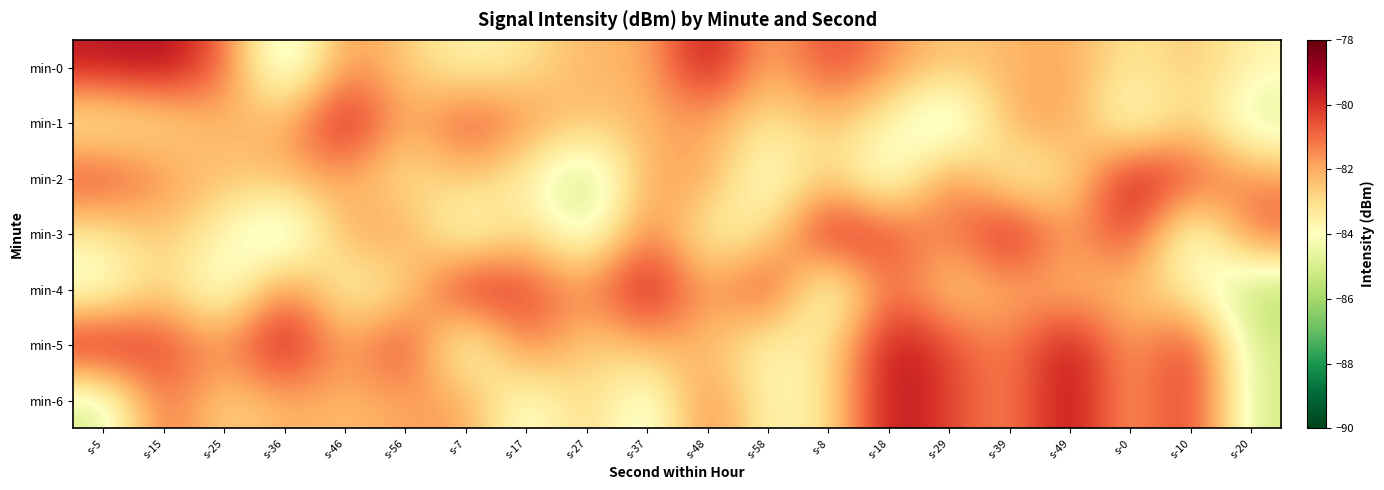

Reading left to right, extract all data points from this chart.

min-0: s-5=-79.5	s-15=-79.1	s-25=-80.8	s-36=-85.7	s-46=-81.5	s-56=-82.6	s-7=-83.8	s-17=-83.2	s-27=-82.1	s-37=-82.2	s-48=-79.0	s-58=-82.4	s-8=-80.2	s-18=-81.5	s-29=-82.5	s-39=-82.2	s-49=-81.8	s-0=-83.4	s-10=-82.4	s-20=-83.7
min-1: s-5=-83.8	s-15=-83.2	s-25=-82.1	s-36=-82.2	s-46=-79.0	s-56=-82.4	s-7=-80.2	s-17=-81.5	s-27=-82.5	s-37=-82.2	s-48=-81.8	s-58=-83.4	s-8=-82.4	s-18=-83.7	s-29=-85.9	s-39=-81.9	s-49=-81.7	s-0=-84.7	s-10=-82.5	s-20=-85.1
min-2: s-5=-80.2	s-15=-81.5	s-25=-82.5	s-36=-82.2	s-46=-81.8	s-56=-83.4	s-7=-82.4	s-17=-83.7	s-27=-85.9	s-37=-81.9	s-48=-81.7	s-58=-84.7	s-8=-82.5	s-18=-85.1	s-29=-80.9	s-39=-84.0	s-49=-83.2	s-0=-79.2	s-10=-80.4	s-20=-81.6
min-3: s-5=-83.4	s-15=-82.4	s-25=-83.7	s-36=-85.9	s-46=-81.9	s-56=-81.7	s-7=-84.7	s-17=-82.5	s-27=-85.1	s-37=-80.9	s-48=-84.0	s-58=-83.2	s-8=-79.2	s-18=-80.4	s-29=-81.6	s-39=-79.0	s-49=-82.1	s-0=-79.7	s-10=-85.1	s-20=-80.7
min-4: s-5=-84.7	s-15=-82.5	s-25=-85.1	s-36=-80.9	s-46=-84.0	s-56=-83.2	s-7=-79.2	s-17=-80.4	s-27=-81.6	s-37=-79.0	s-48=-82.1	s-58=-79.7	s-8=-85.1	s-18=-80.7	s-29=-83.0	s-39=-82.0	s-49=-82.3	s-0=-82.5	s-10=-83.7	s-20=-85.9
min-5: s-5=-79.2	s-15=-80.4	s-25=-81.6	s-36=-79.0	s-46=-82.1	s-56=-79.7	s-7=-85.1	s-17=-80.7	s-27=-83.0	s-37=-82.0	s-48=-82.3	s-58=-84.0	s-8=-83.2	s-18=-79.2	s-29=-80.4	s-39=-81.6	s-49=-79.0	s-0=-82.1	s-10=-79.7	s-20=-85.1
min-6: s-5=-85.1	s-15=-80.7	s-25=-83.0	s-36=-82.0	s-46=-82.3	s-56=-81.9	s-7=-81.7	s-17=-84.7	s-27=-82.5	s-37=-85.1	s-48=-80.9	s-58=-84.0	s-8=-83.2	s-18=-79.2	s-29=-80.4	s-39=-81.6	s-49=-79.0	s-0=-82.1	s-10=-79.7	s-20=-85.1